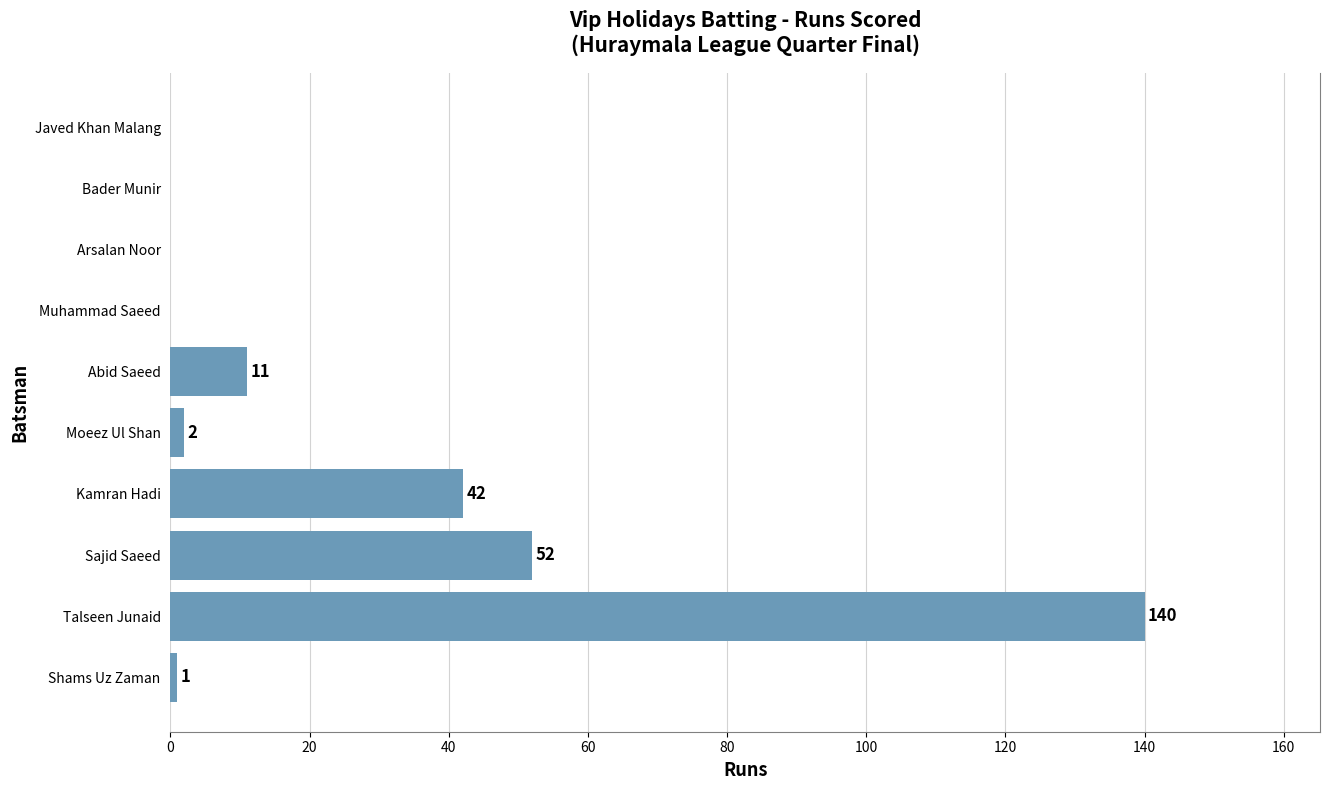

What is the change in value from Talseen Junaid to Abid Saeed?

-129